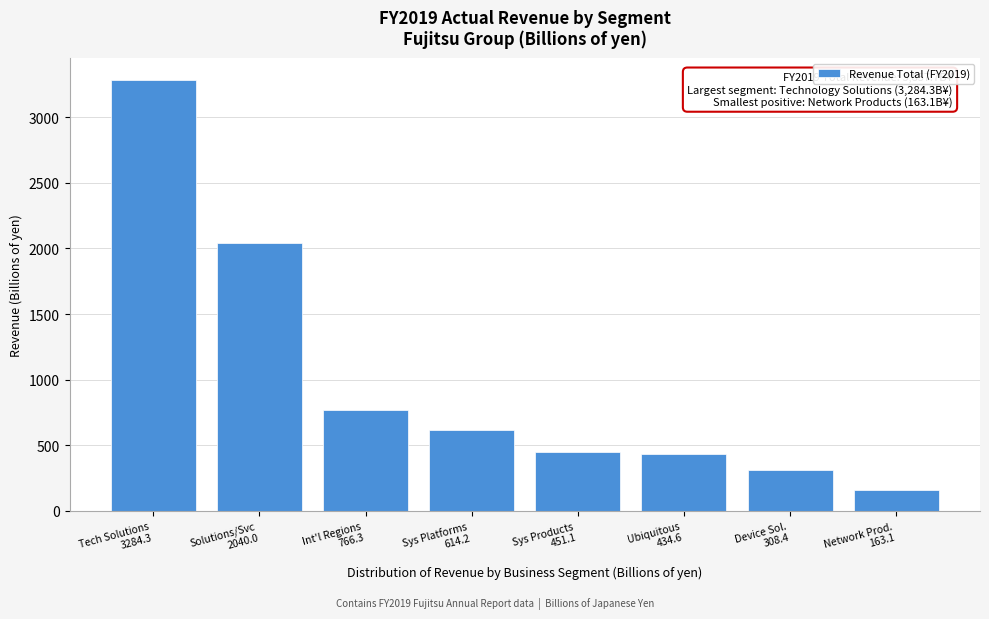

Reading left to right, list all the values displayed in this chart.

3284.3	2040.0	766.3	614.2	451.1	434.6	308.4	163.1